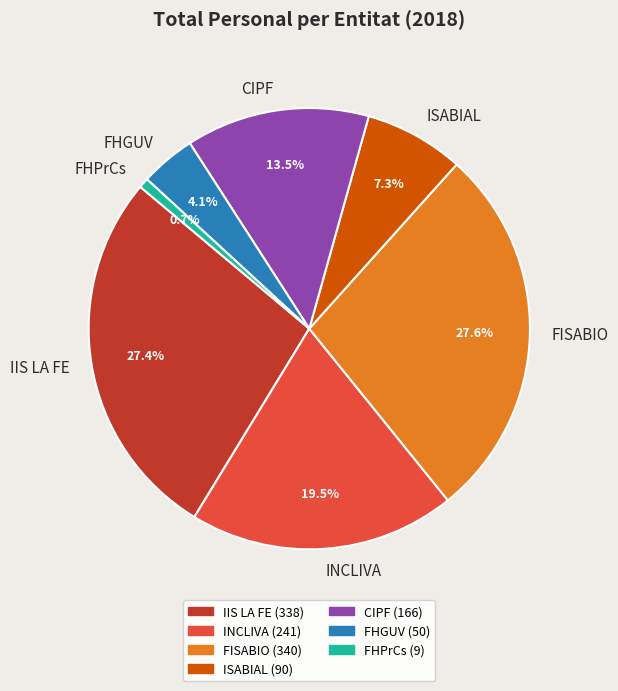

Combined, what portion of the pie is IIS LA FE and FHPrCs?

28.1%